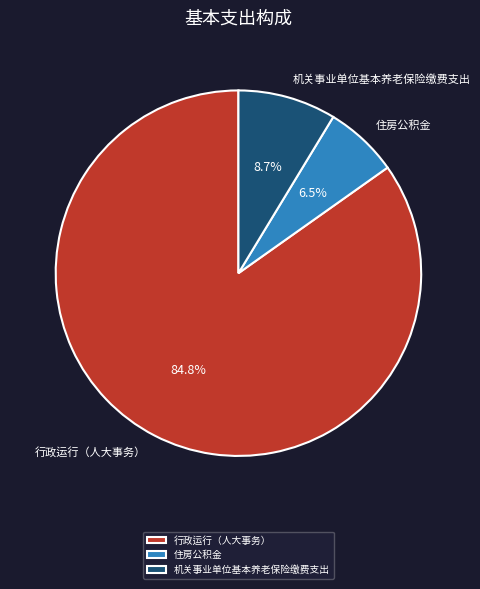

What is the majority slice?

行政运行（人大事务）